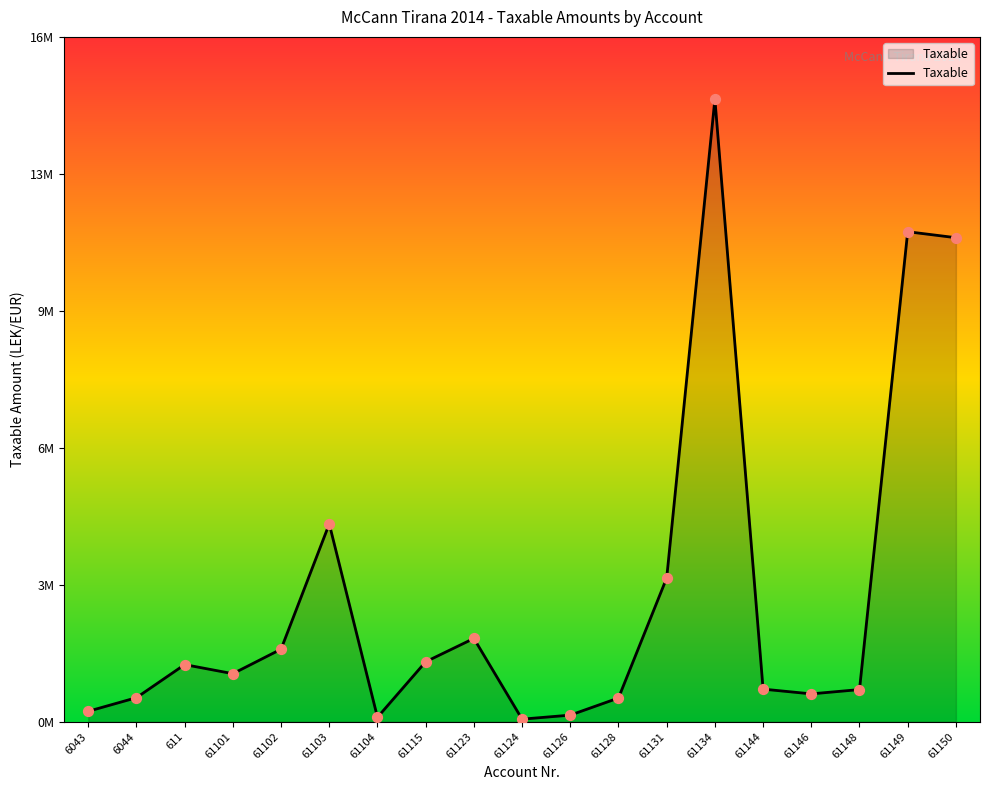

What is the change in value from 61134 to 61148?

-14118778.8